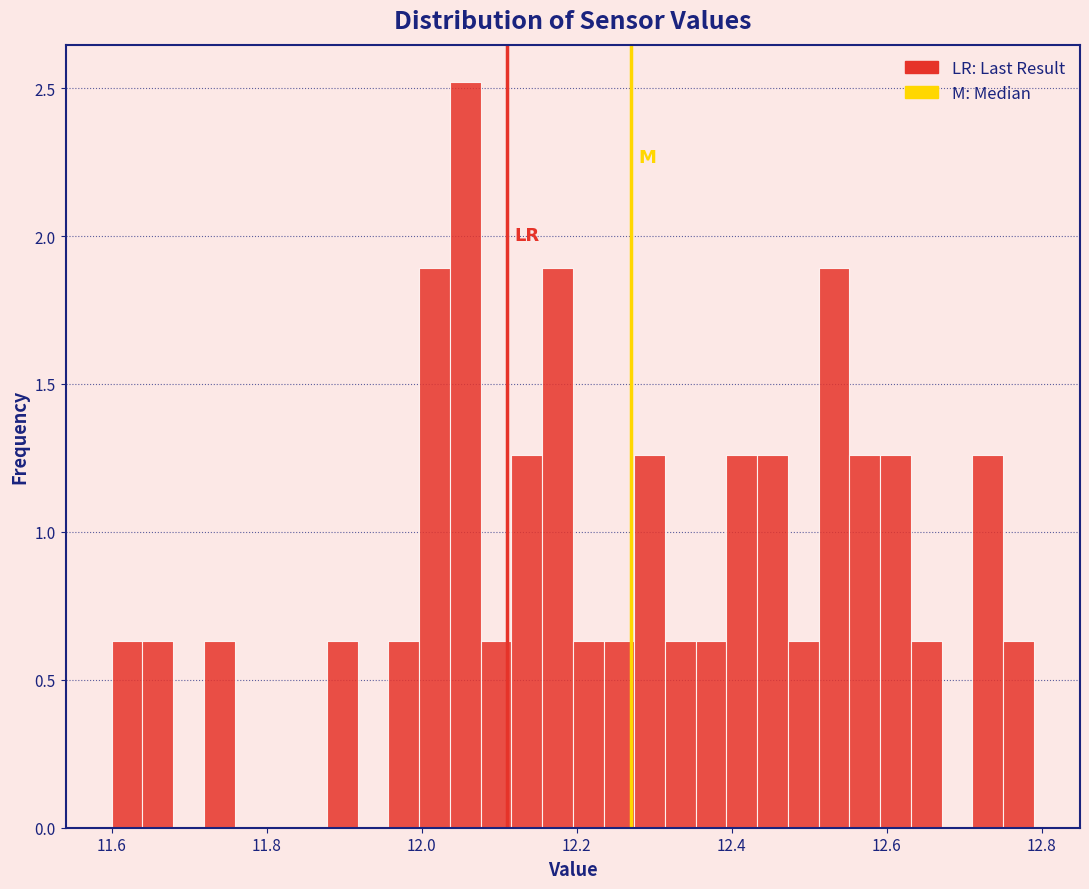

Around what value on the x-axis is the tallest bar? Give the approximate position of its centre, as read against the axis.

12.06